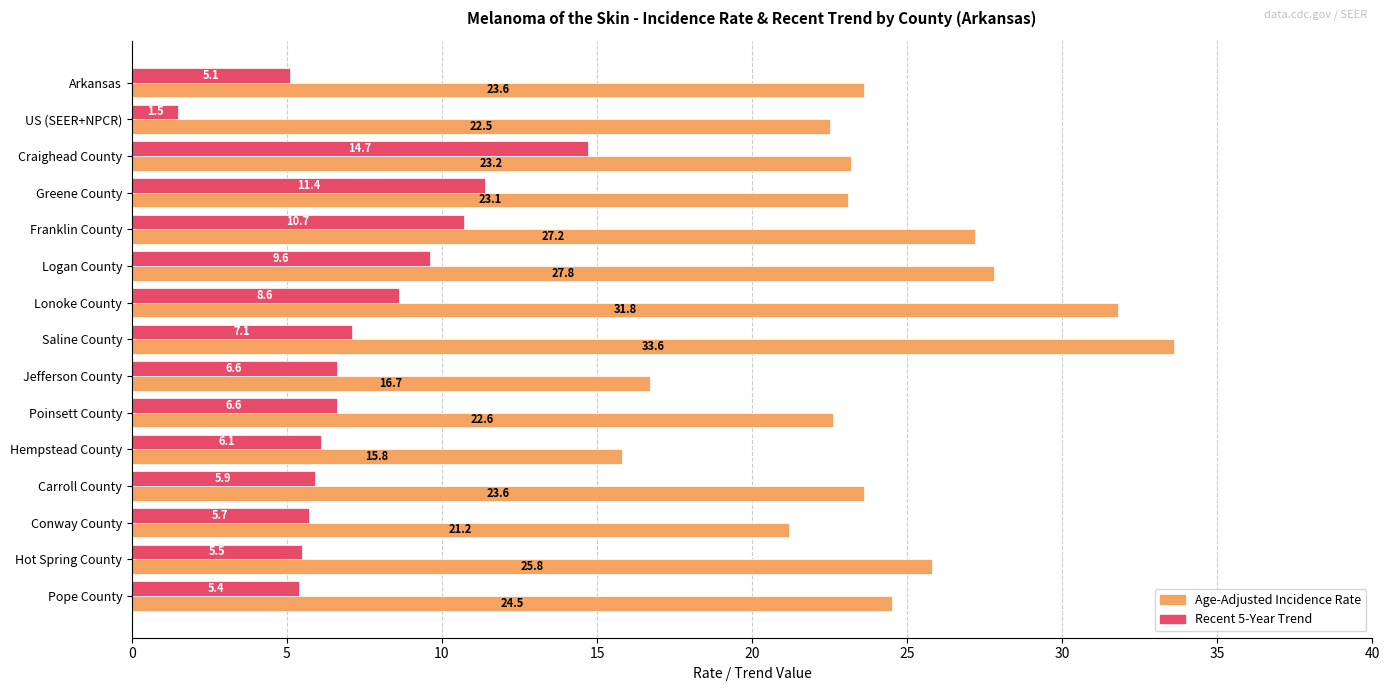

Between Conway County and Pope County, which series saw the biggest shift?

Age-Adjusted Incidence Rate